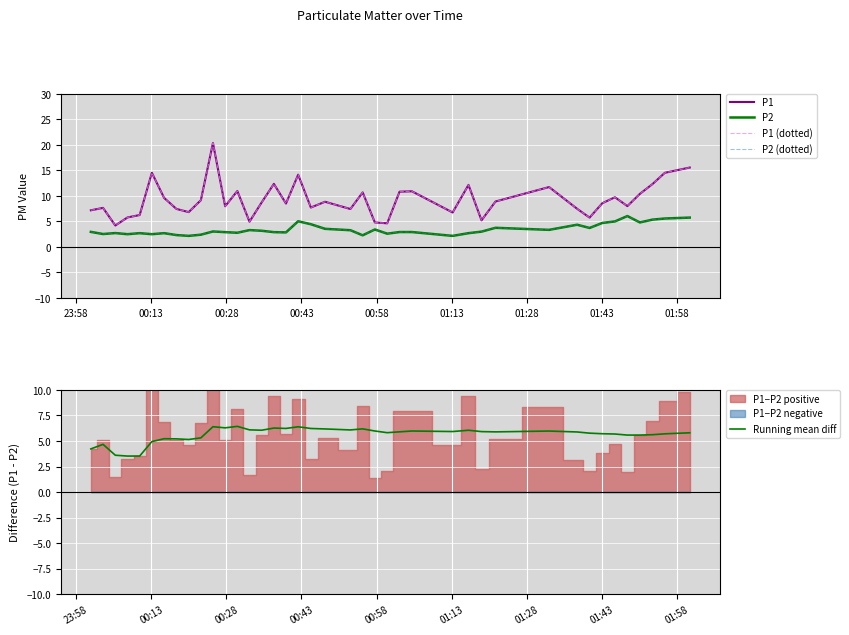

What is the lowest value of the Running mean diff series?

3.5